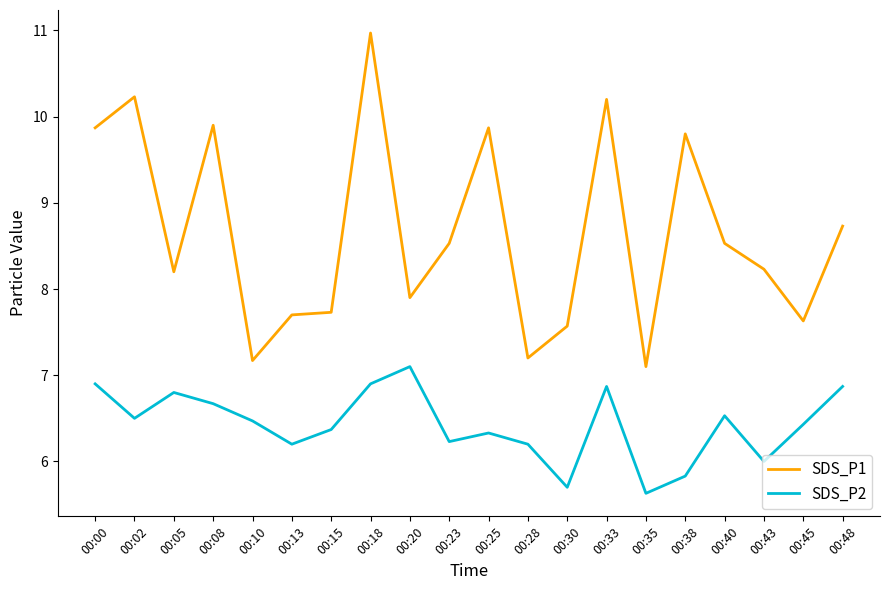

In SDS_P1, how many points are lower than both neighbors (excluding endpoints)?

6